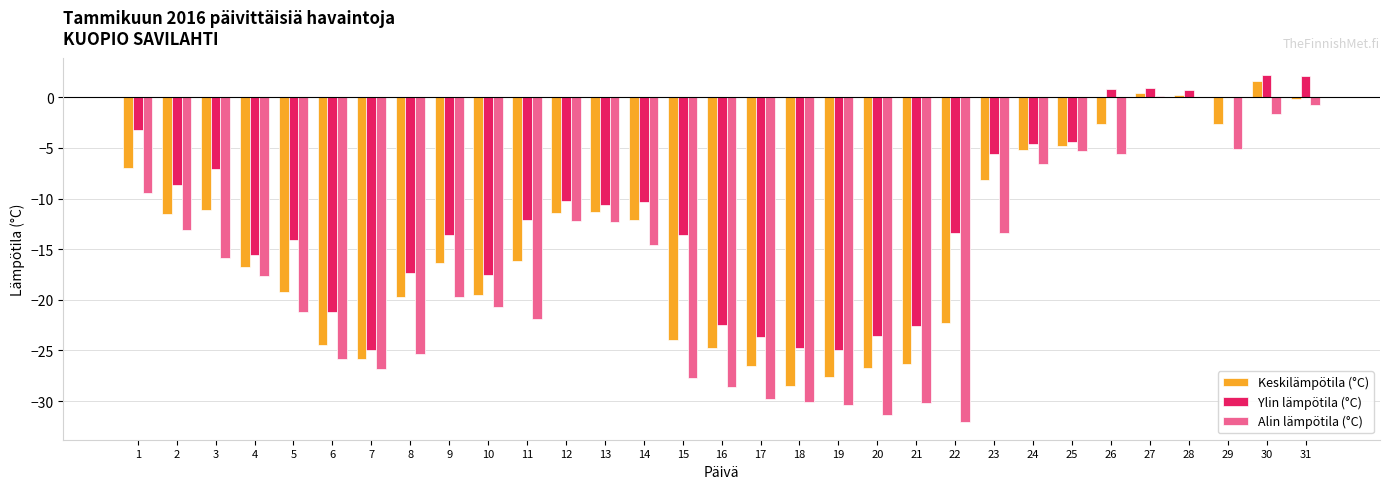

What are all the series names shown in the legend?

Keskilämpötila (°C), Ylin lämpötila (°C), Alin lämpötila (°C)